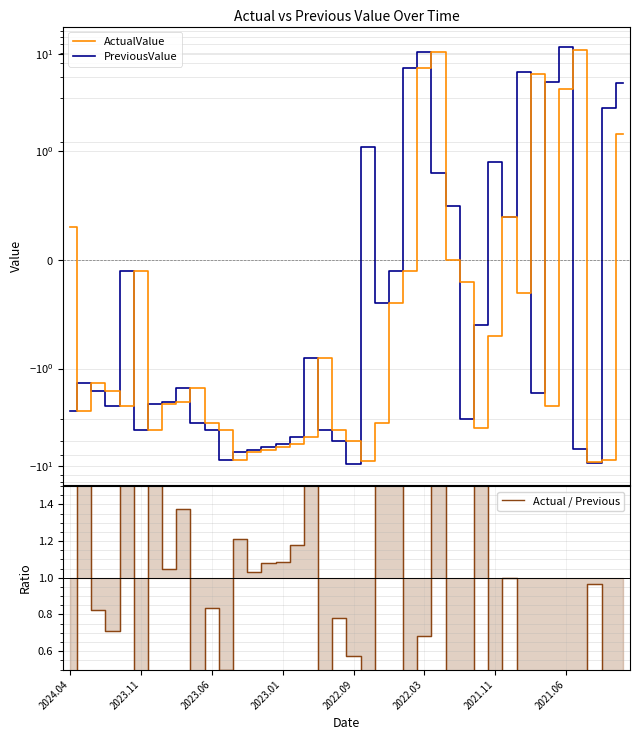

True or false: ActualValue and Actual / Previous cross at least once.

True